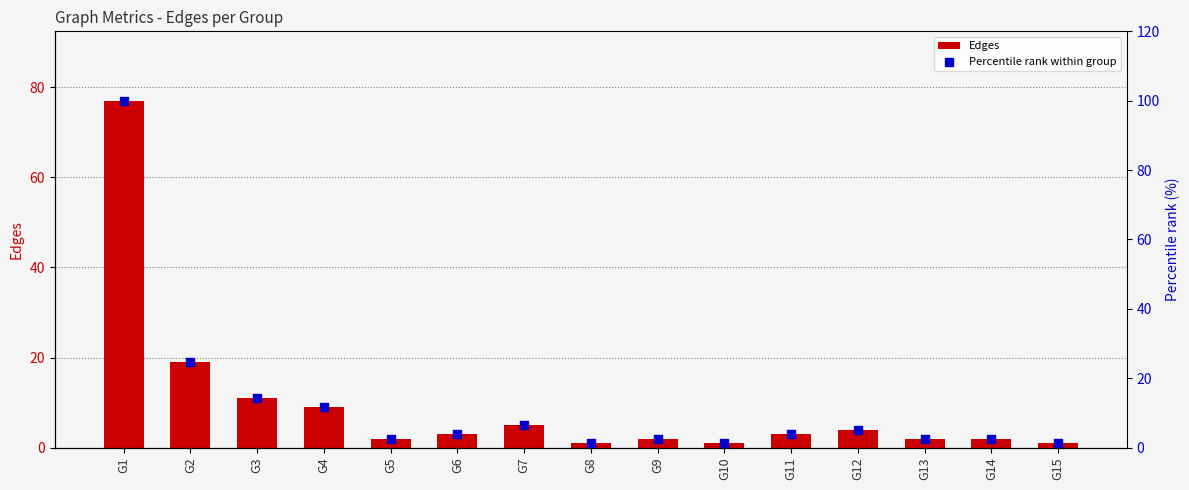

Which series has the largest total across all categories?

Percentile rank within group